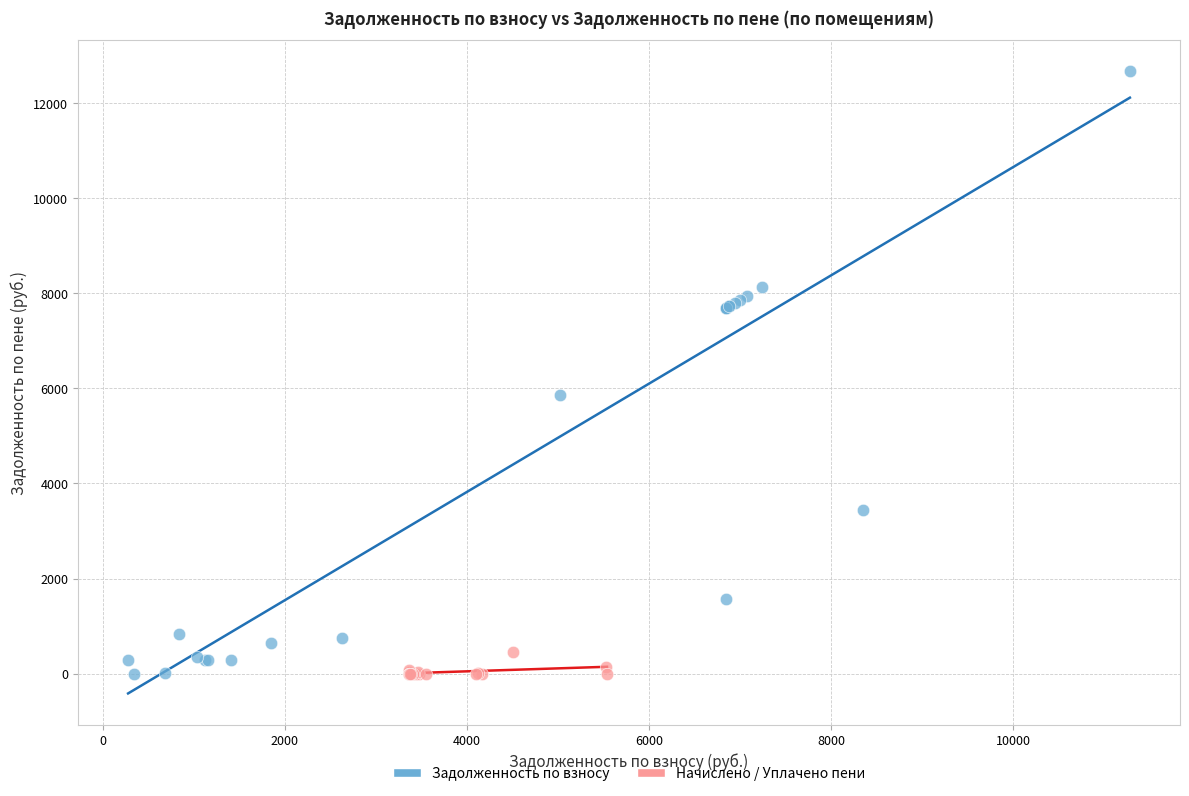

Which series reaches the maximum Y coordinate?

Задолженность по взносу